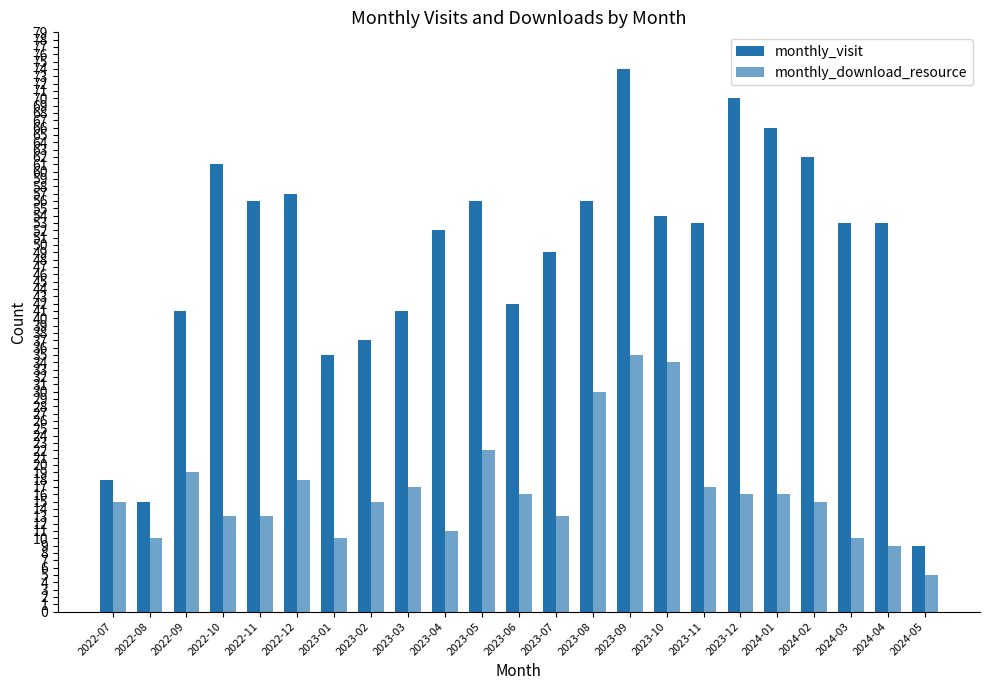

What is the difference between the highest and lowest values at 2024-05?

4